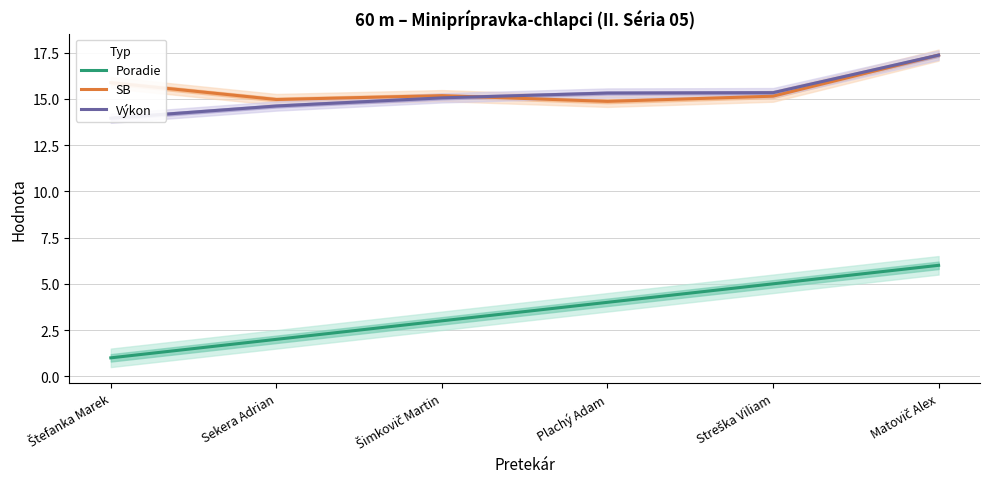

Does the chart display data point markers on the line(s)?

No